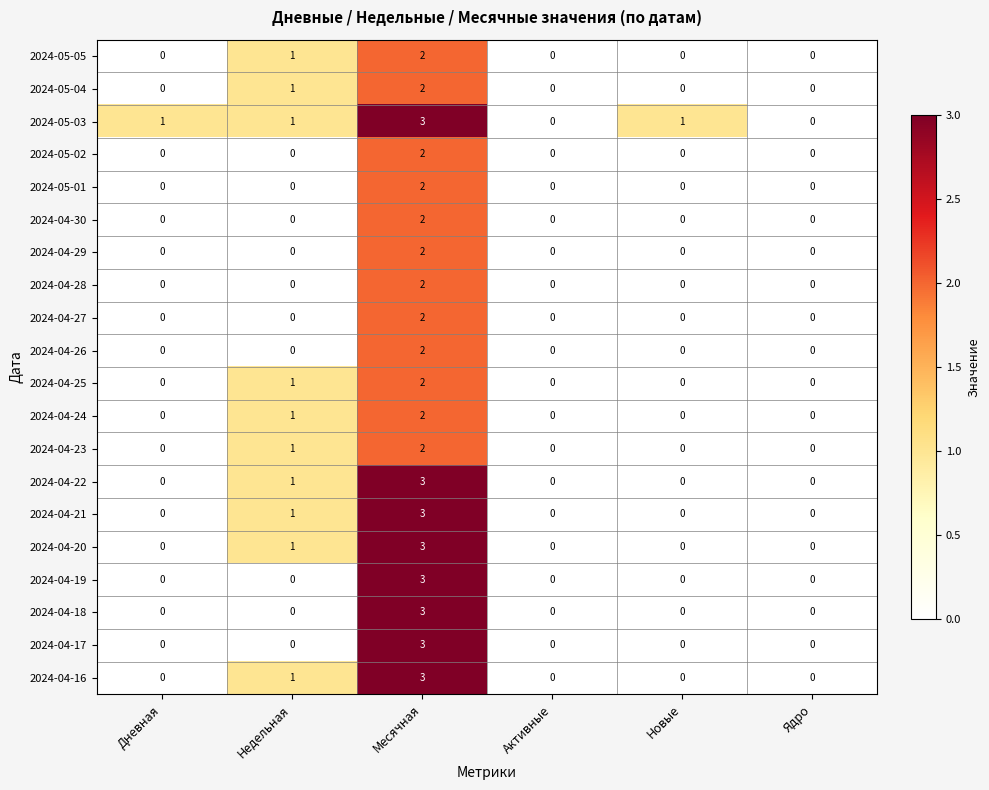

What is the maximum value shown in the chart?

3